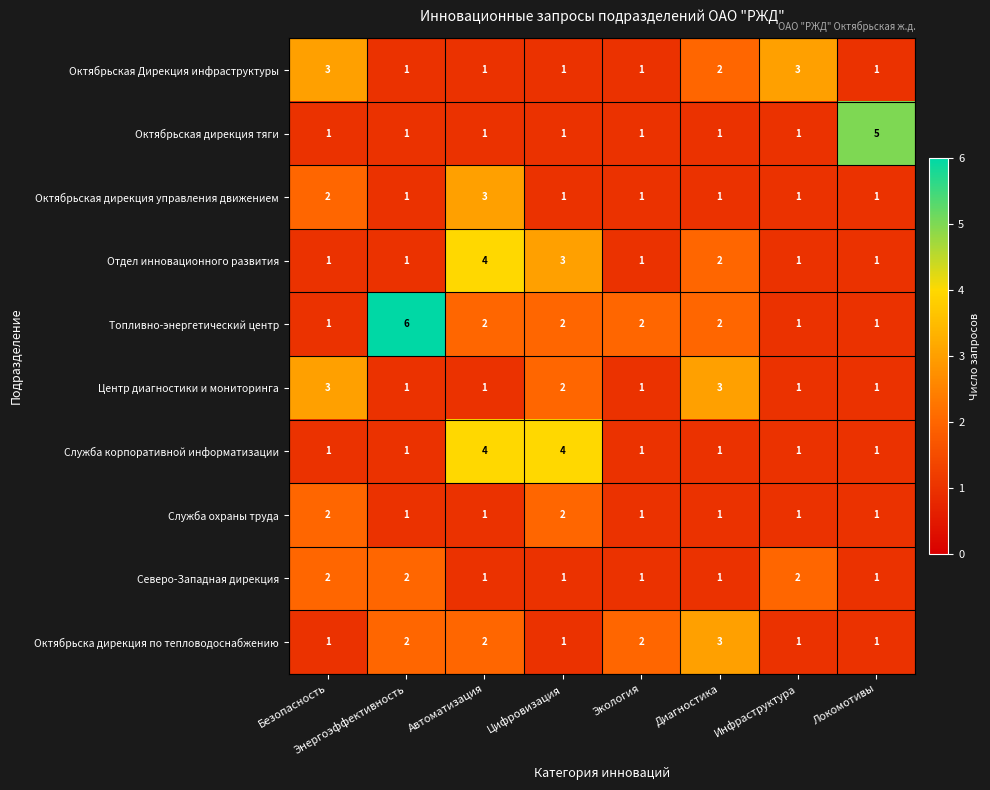

Which series has the largest total across all categories?

Топливно-энергетический центр